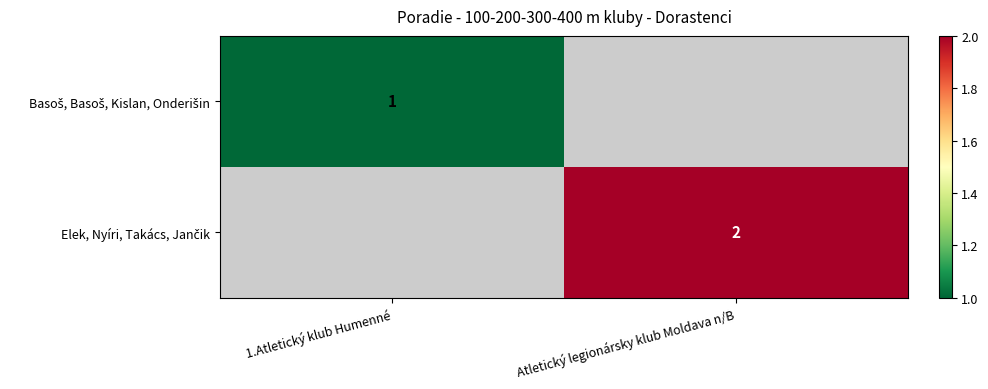

How many categories are shown in the chart?

2